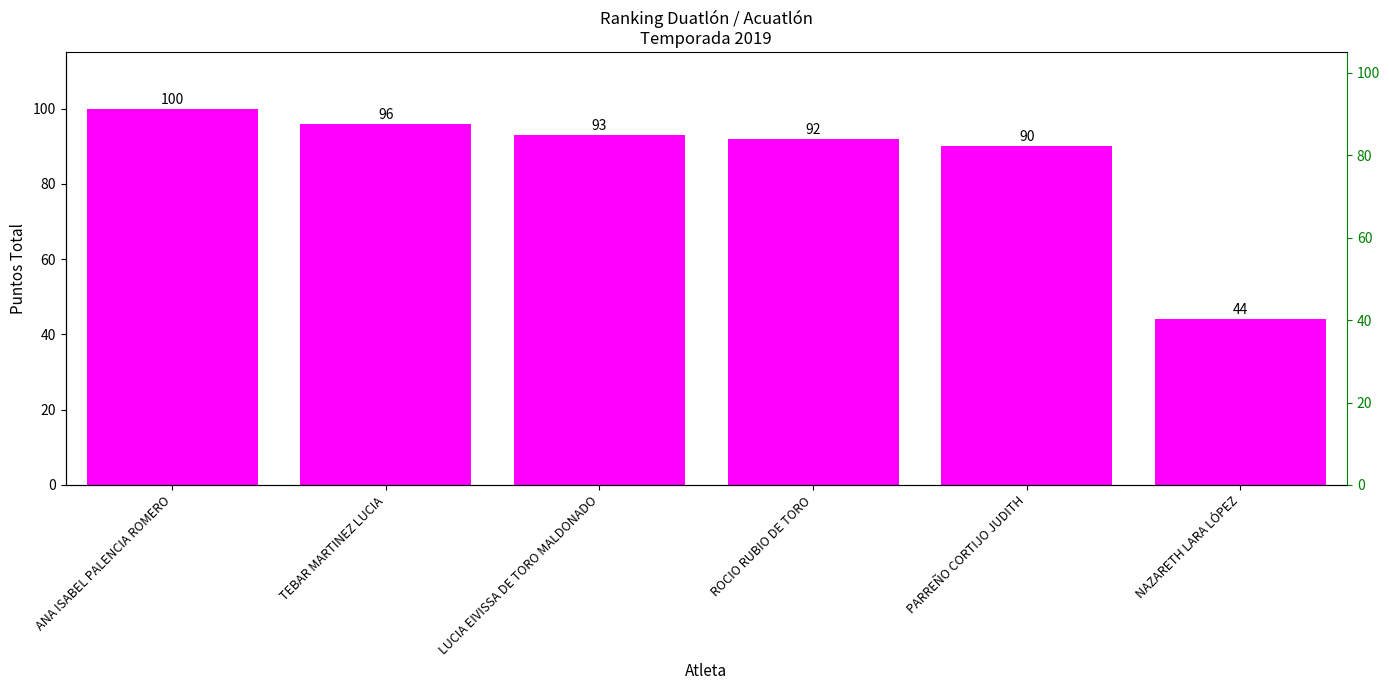

Rank the categories by value from highest to lowest.

ANA ISABEL PALENCIA ROMERO, TEBAR MARTINEZ LUCIA, LUCIA EIVISSA DE TORO MALDONADO, ROCIO RUBIO DE TORO, PARREÑO CORTIJO JUDITH, NAZARETH LARA LÓPEZ